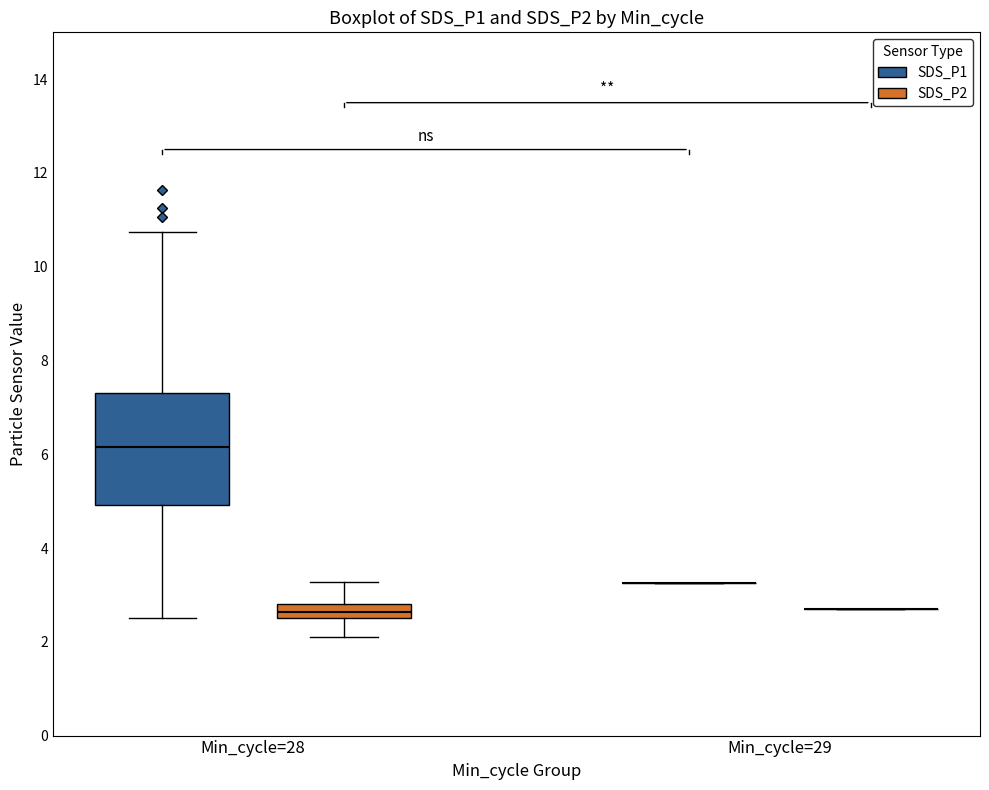

Reading left to right, transcribe this box plot: for each box, give where its median line is, the range the box spans, and where its two whiskers end, as read against the y-axis. The values are not printed on the chart, so give them approximately, as read against the axis.

Min_cycle=28 (SDS_P1): median 6.2, box 5.0 to 7.4, whiskers 2.6 to 10.8
Min_cycle=28 (SDS_P2): median 2.6 (inside the box), box 2.6 to 2.8, whiskers 2.2 to 3.2
Min_cycle=29 (SDS_P1): box collapsed to a line at 3.2, whiskers 3.2 to 3.2
Min_cycle=29 (SDS_P2): box collapsed to a line at 2.8, whiskers 2.8 to 2.8